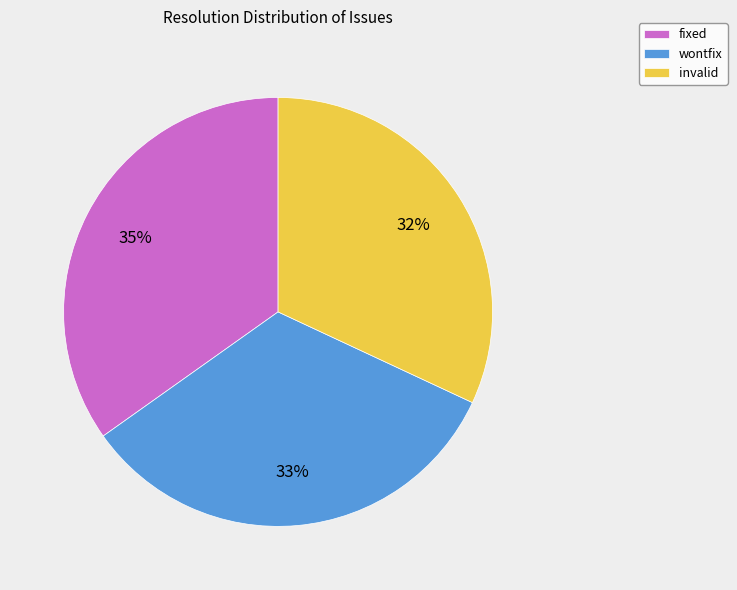

Between fixed and wontfix, which is larger?

fixed